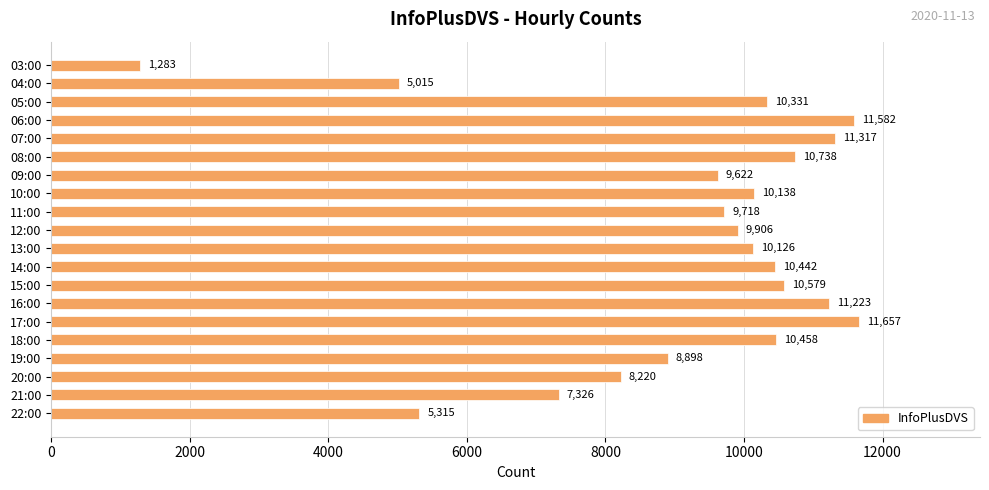

At which label is the value closest to 6470?

21:00